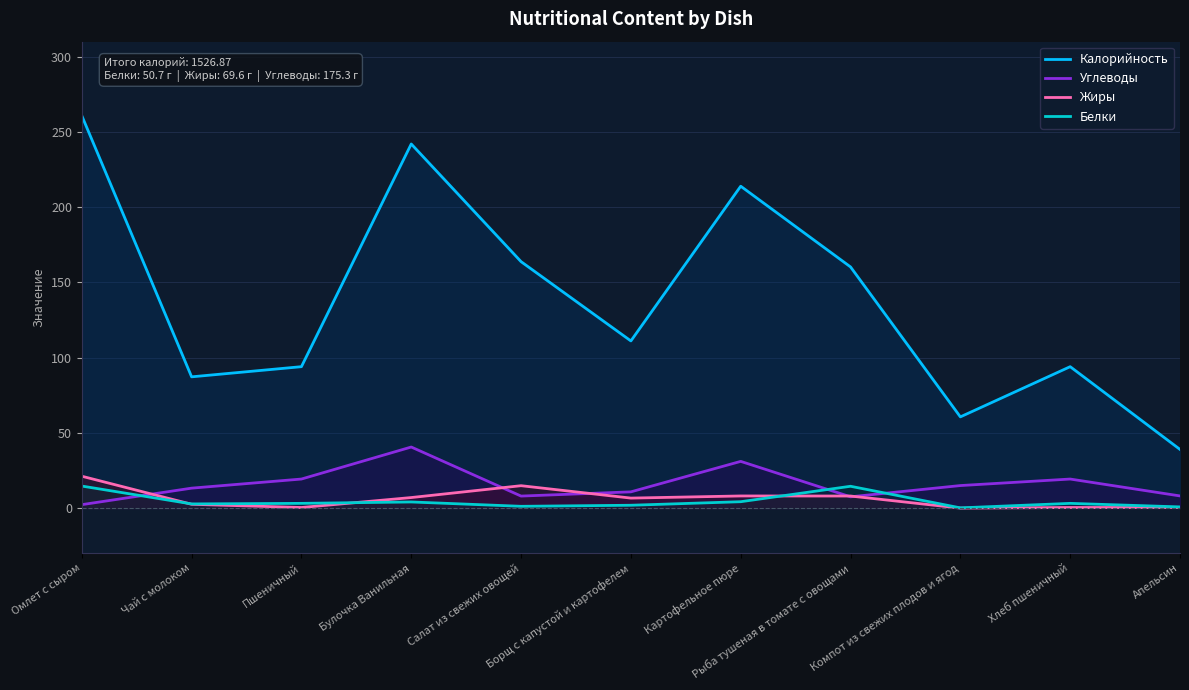

Reading left to right, list all the values displayed in this chart.

Калорийность: Омлет с сыром=260.8	Чай с молоком=87.2	Пшеничный=94.0	Булочка Ванильная=242.0	Салат из свежих овощей=163.8	Борщ с капустой и картофелем=111.1	Картофельное пюре=213.9	Рыба тушеная в томате с овощами=160.3	Компот из свежих плодов и ягод=60.6	Хлеб пшеничный=94.0	Апельсин=39.0
Углеводы: Омлет с сыром=2.3	Чай с молоком=13.3	Пшеничный=19.3	Булочка Ванильная=40.6	Салат из свежих овощей=8.0	Борщ с капустой и картофелем=10.8	Картофельное пюре=31.1	Рыба тушеная в томате с овощами=7.5	Компот из свежих плодов и ягод=15.0	Хлеб пшеничный=19.3	Апельсин=8.1
Жиры: Омлет с сыром=21.2	Чай с молоком=2.5	Пшеничный=0.4	Булочка Ванильная=7.0	Салат из свежих овощей=14.9	Борщ с капустой и картофелем=6.7	Картофельное пюре=8.1	Рыба тушеная в томате с овощами=8.0	Компот из свежих плодов и ягод=0.0	Хлеб пшеничный=0.4	Апельсин=0.4
Белки: Омлет с сыром=14.7	Чай с молоком=2.8	Пшеничный=3.2	Булочка Ванильная=4.1	Салат из свежих овощей=1.2	Борщ с капустой и картофелем=1.9	Картофельное пюре=4.3	Рыба тушеная в томате с овощами=14.5	Компот из свежих плодов и ягод=0.2	Хлеб пшеничный=3.2	Апельсин=0.8